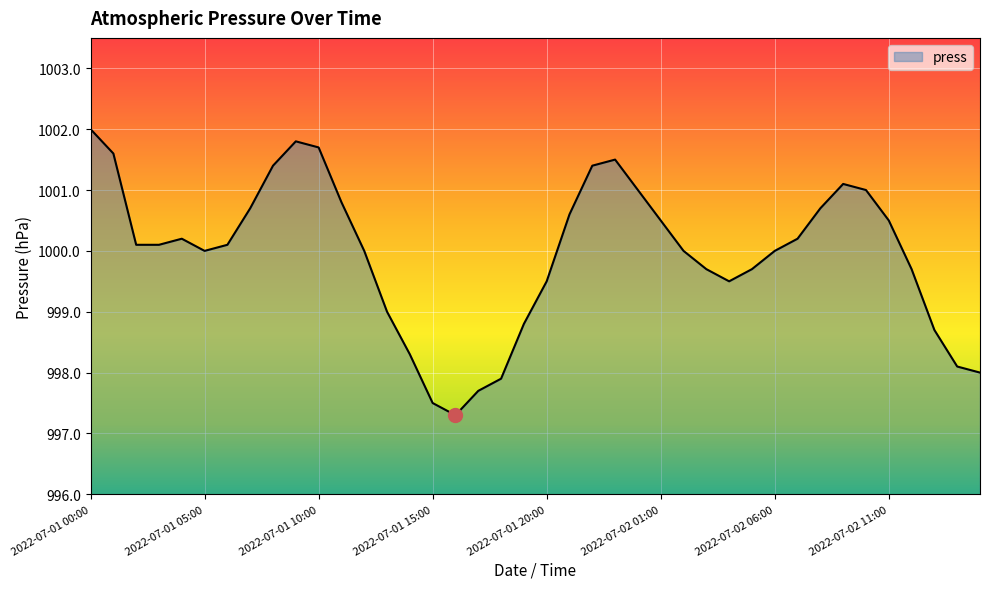

What is the difference between the maximum and minimum values?

4.7